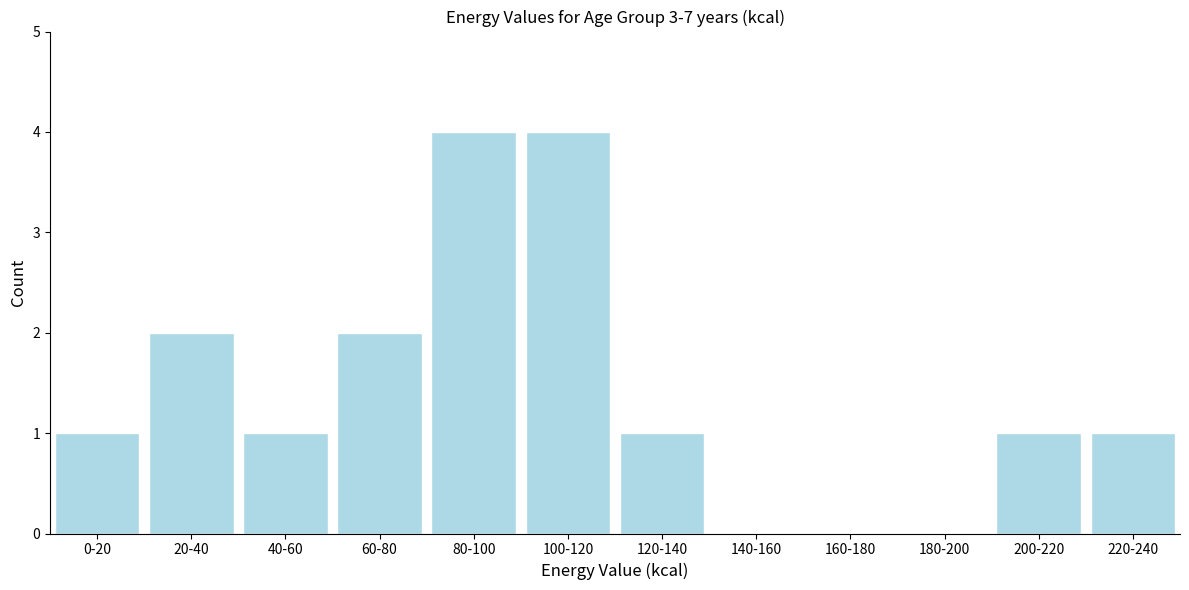

Reading left to right, transcribe all the data shown in this chart.

0-20=1	20-40=2	40-60=1	60-80=2	80-100=4	100-120=4	120-140=1	140-160=0	160-180=0	180-200=0	200-220=1	220-240=1